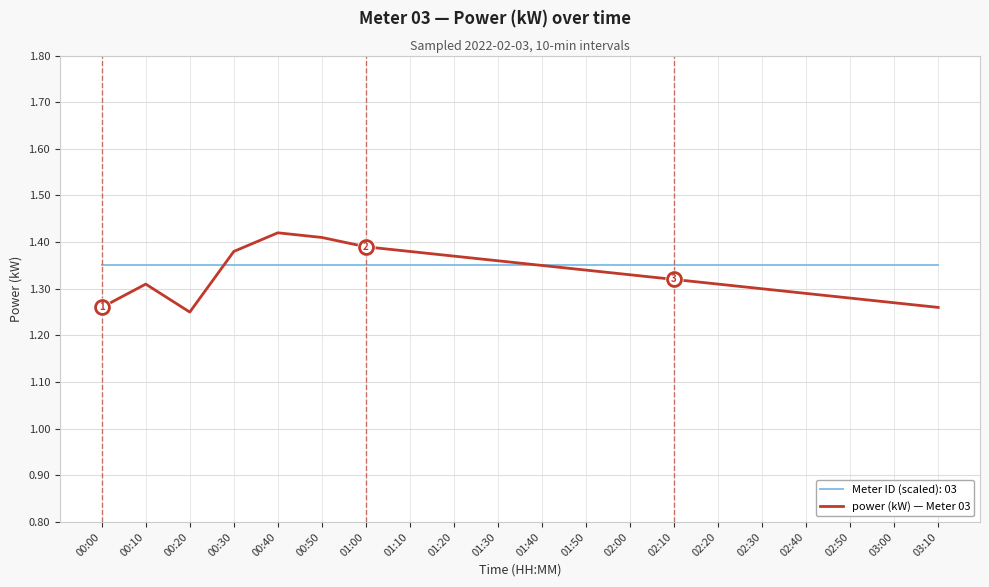

The value of Meter ID (scaled): 03 at 02:30 is 2.4. True or false?

False